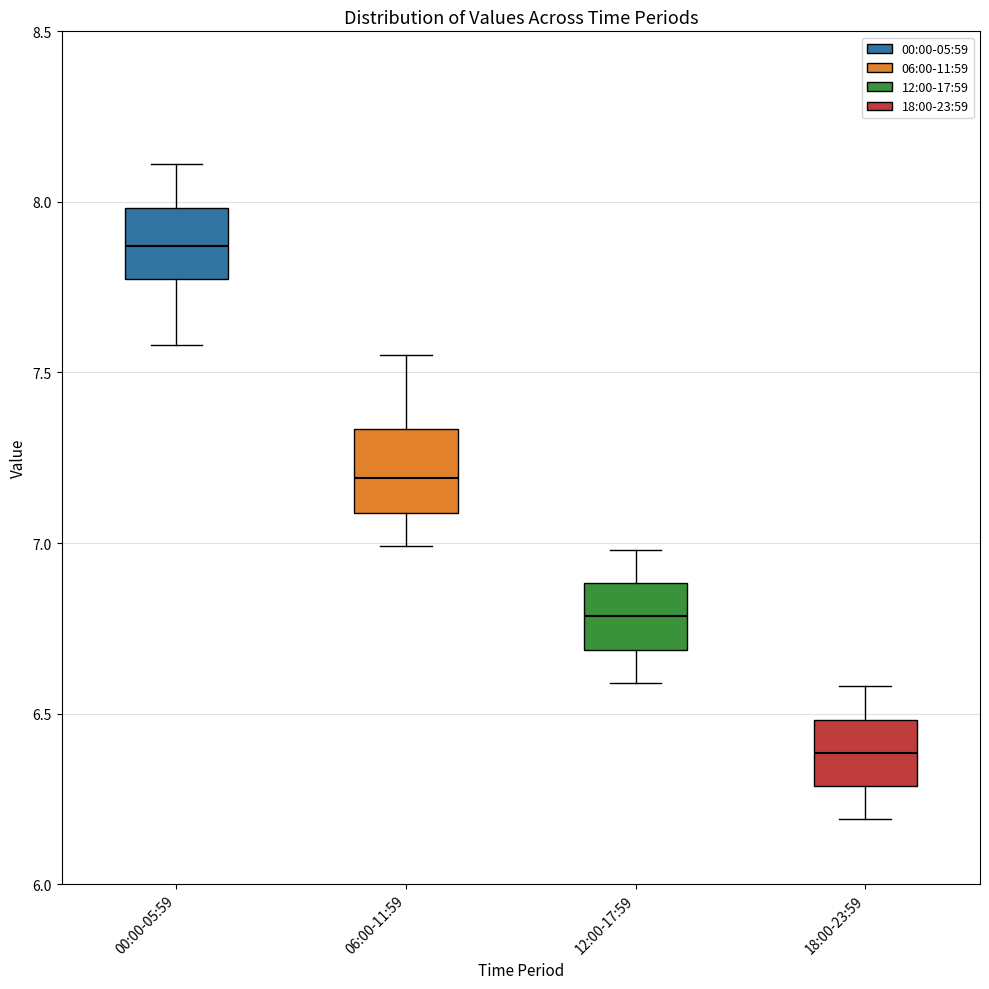

Reading left to right, transcribe this box plot: for each box, give where its median line is, the range the box spans, and where its two whiskers end, as read against the y-axis. The values are not printed on the chart, so give them approximately, as read against the axis.

00:00-05:59: median 7.85, box 7.80 to 8.00, whiskers 7.60 to 8.10
06:00-11:59: median 7.20, box 7.10 to 7.35, whiskers 7.00 to 7.55
12:00-17:59: median 6.80, box 6.70 to 6.90, whiskers 6.60 to 7.00
18:00-23:59: median 6.40, box 6.30 to 6.50, whiskers 6.20 to 6.60